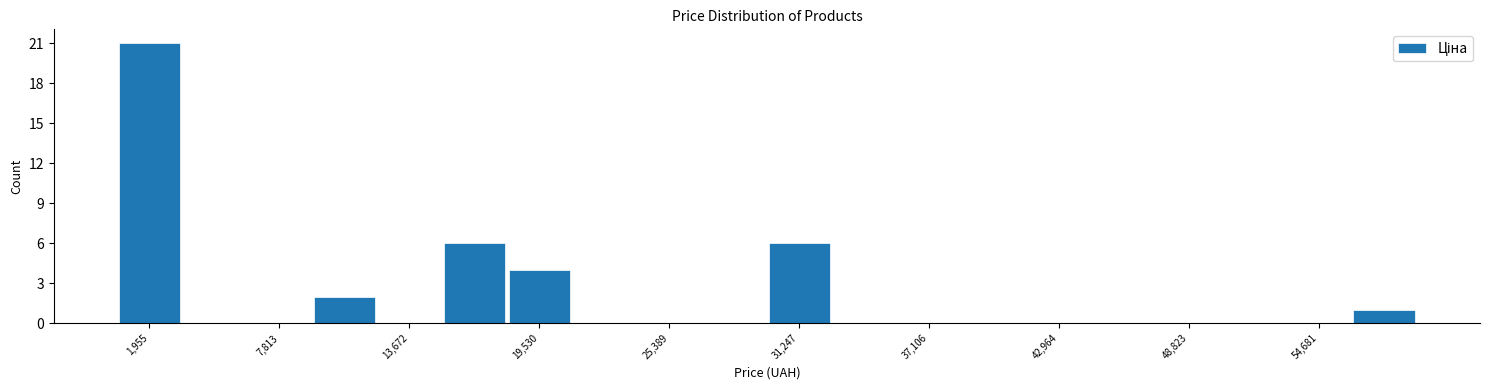

Around what value on the x-axis is the tallest bar? Give the approximate position of its centre, as read against the axis.

2000